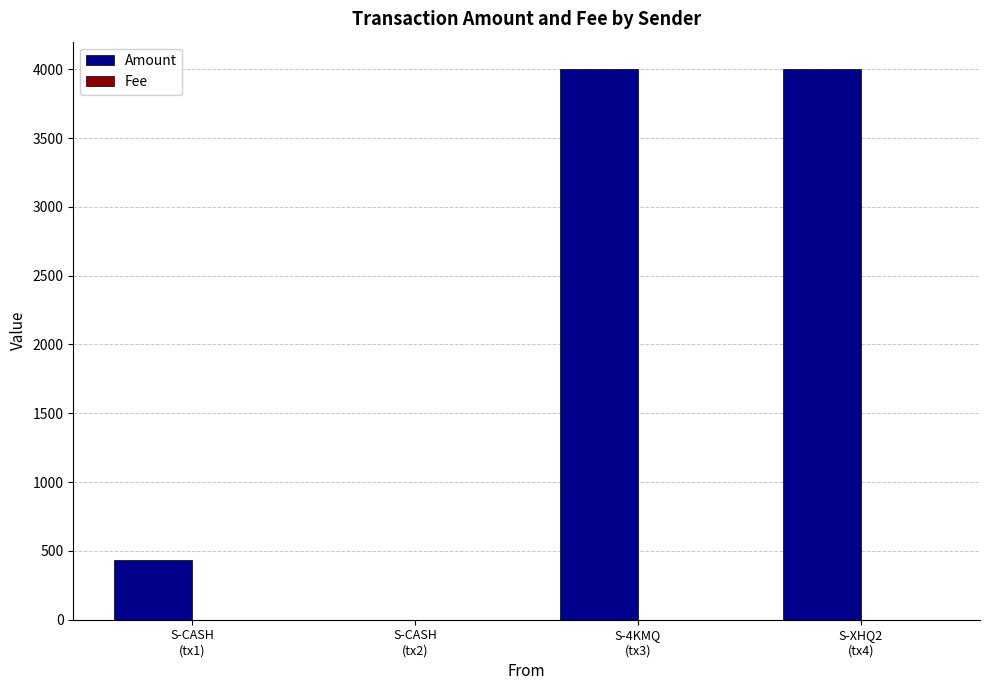

What is the maximum value shown in the chart?

4000